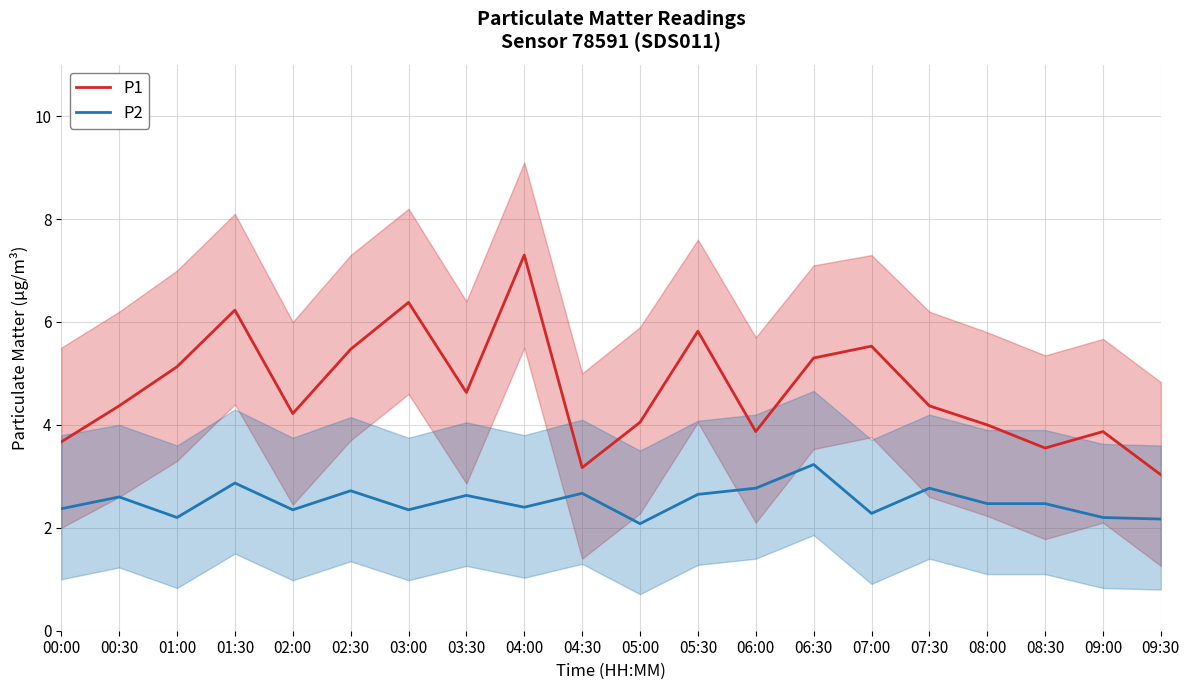

What is the sum of all P2 values?

50.2